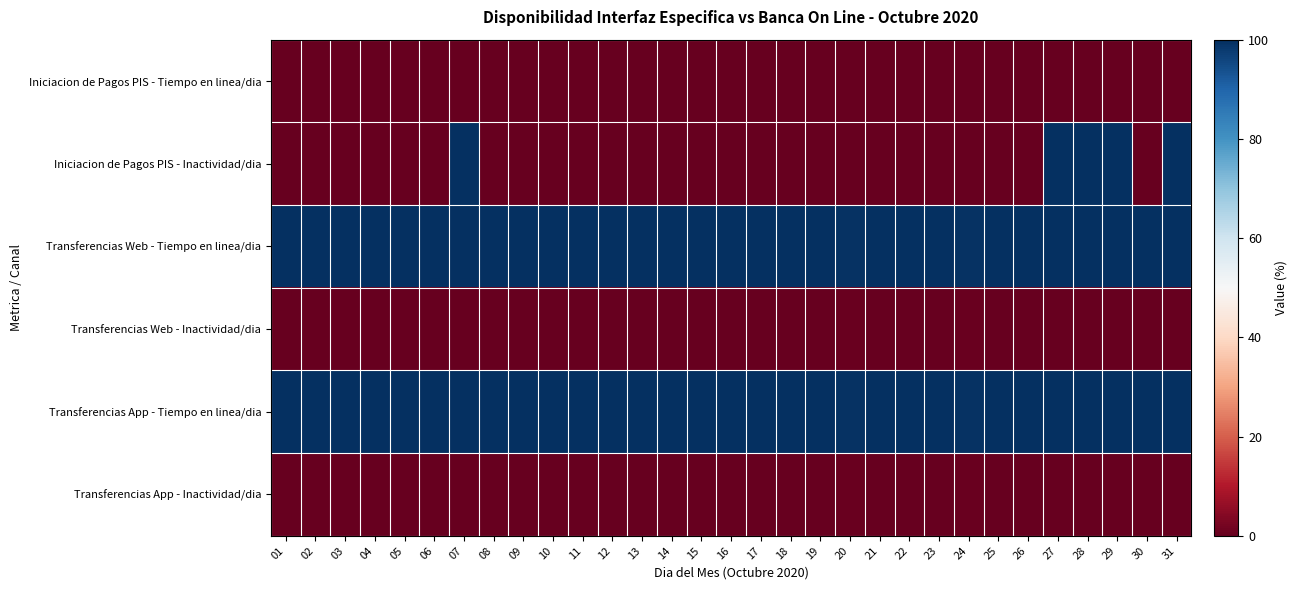

At 27, list the series in order from smallest to largest.

Iniciacion de Pagos PIS - Tiempo en linea/dia, Transferencias Web - Inactividad/dia, Transferencias App - Inactividad/dia, Iniciacion de Pagos PIS - Inactividad/dia, Transferencias Web - Tiempo en linea/dia, Transferencias App - Tiempo en linea/dia